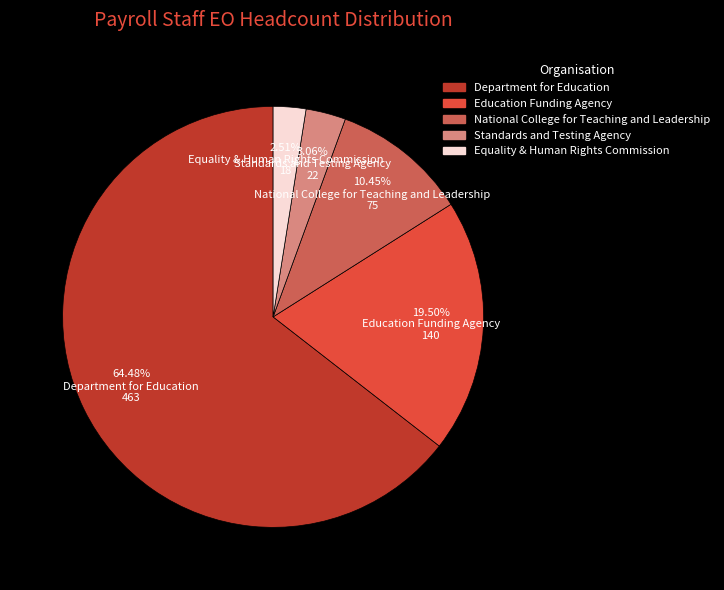

The Department for Education slice represents 51% of the pie. True or false?

False